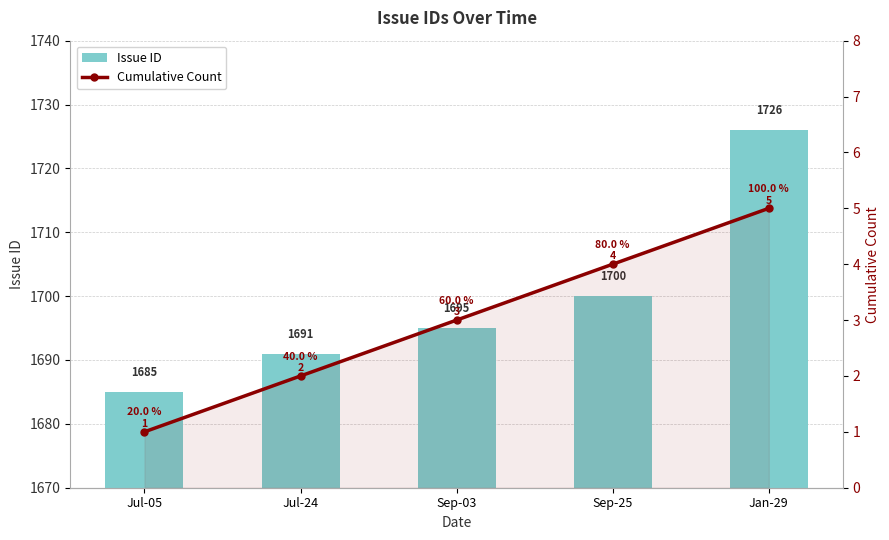

Is the value of Issue ID at Sep-25 greater than the value of Cumulative Count at Sep-25?

Yes